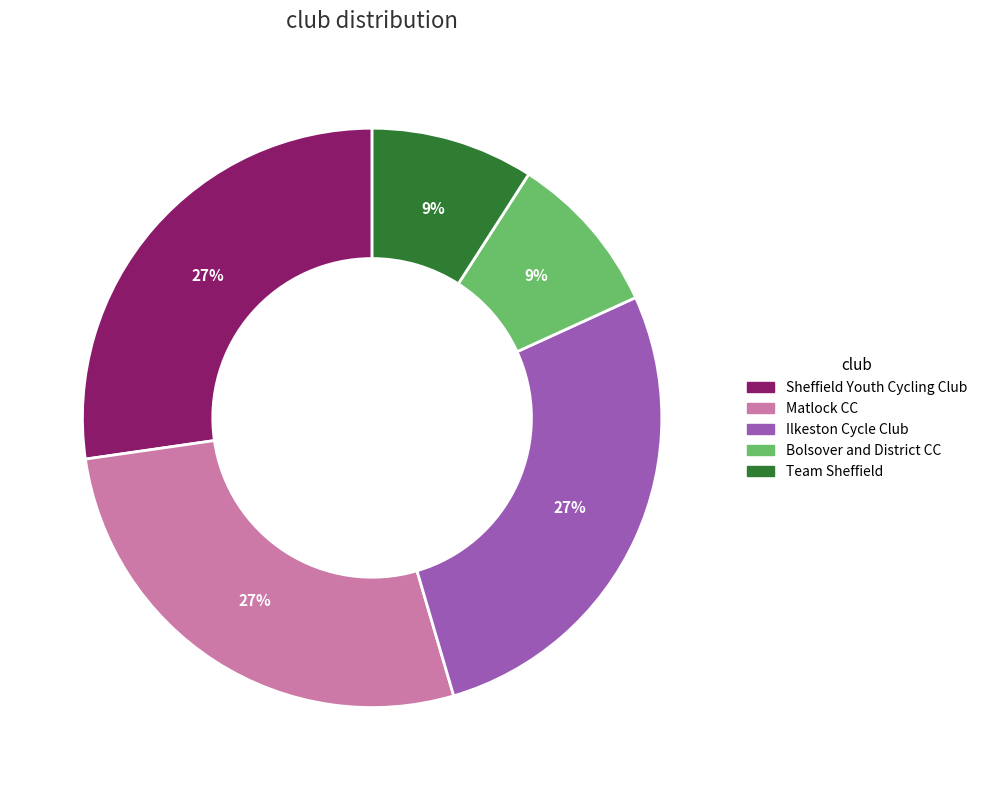

Combined, do Bolsover and District CC and Matlock CC account for over 50%?

No